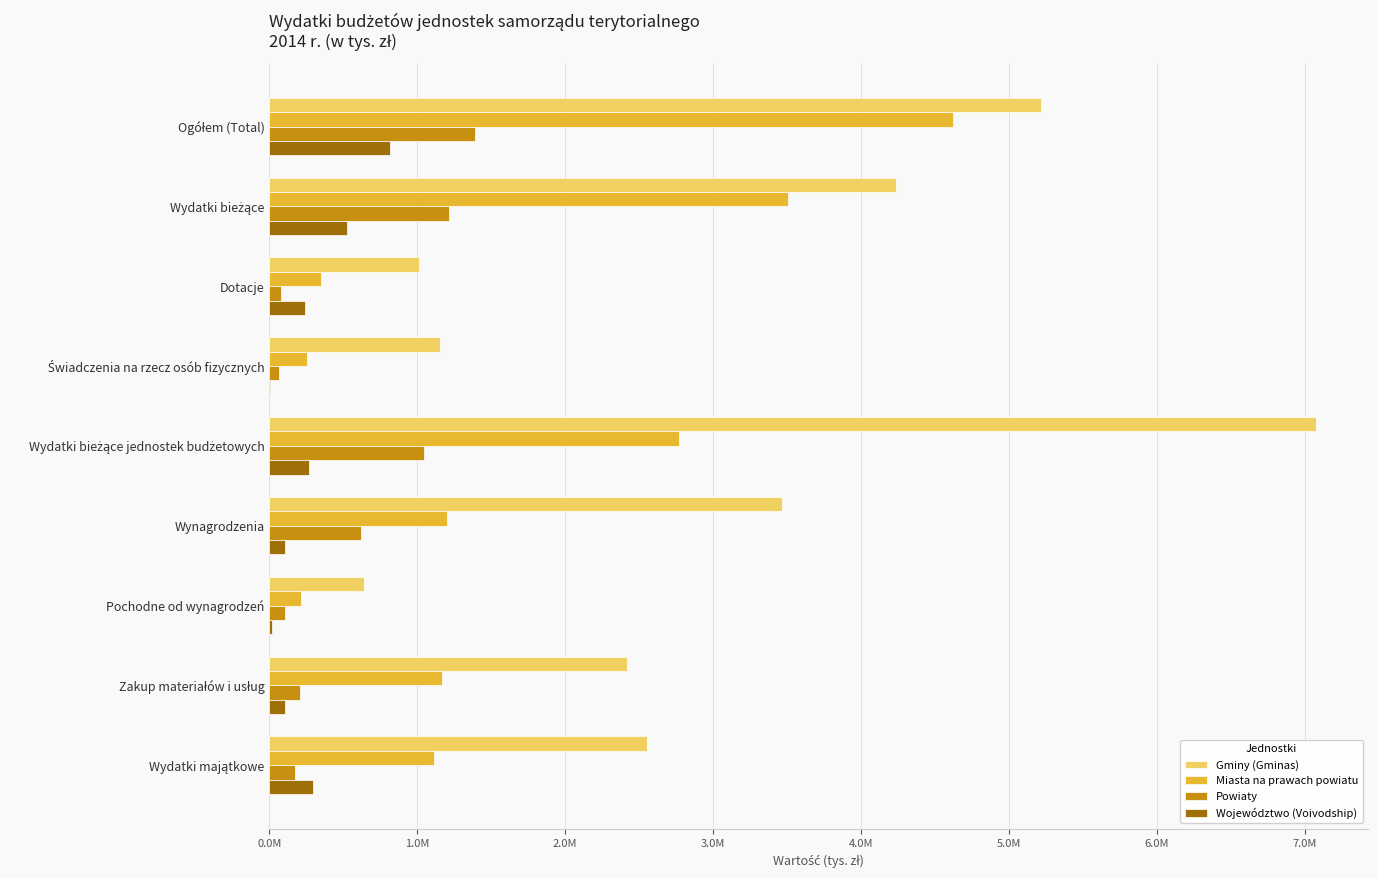

What are all the series names shown in the legend?

Gminy (Gminas), Miasta na prawach powiatu, Powiaty, Województwo (Voivodship)